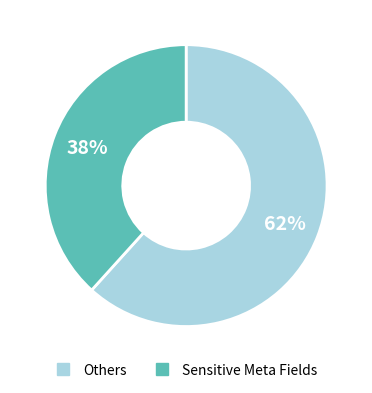

To the nearest percent, what is the average slice percentage?

50%